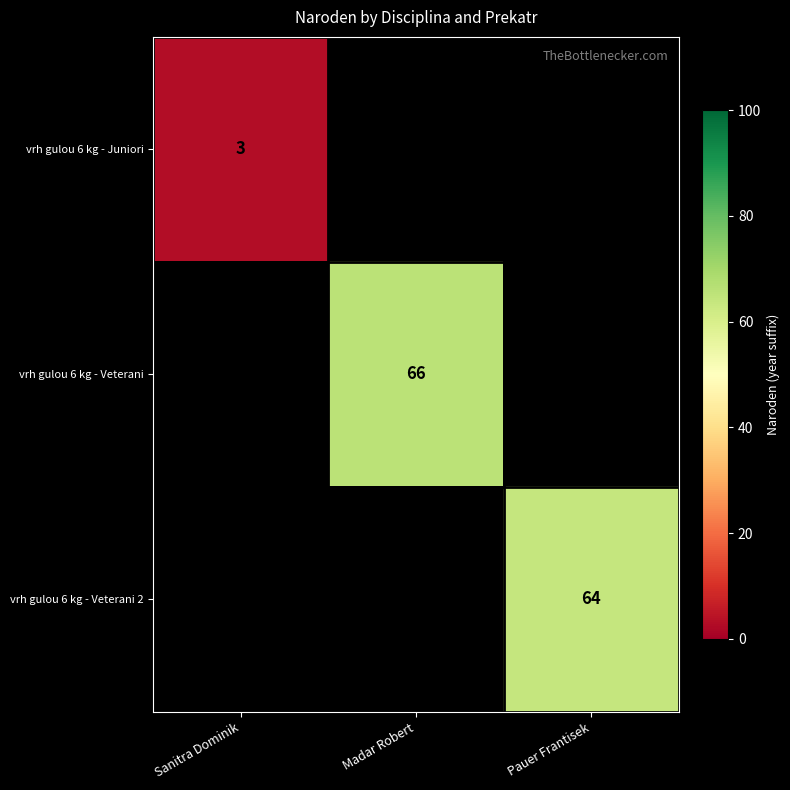

Is it true that vrh gulou 6 kg - Juniori equals 3 at Sanitra Dominik?

True